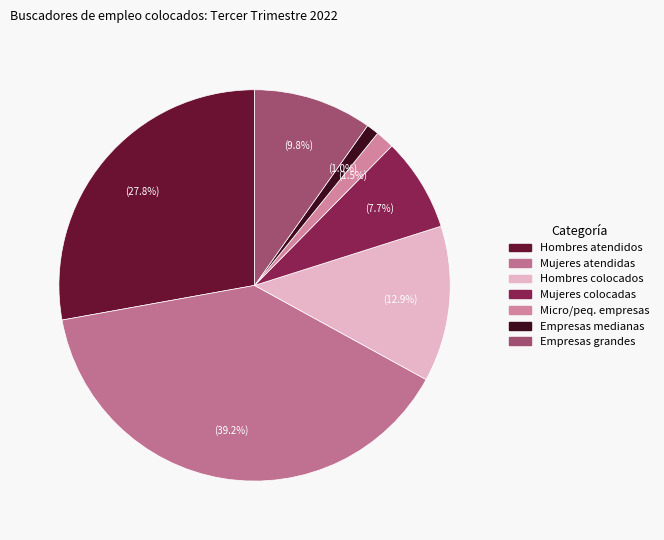

To the nearest percent, what is the difference between the largest and smallest slice percentages?

38%